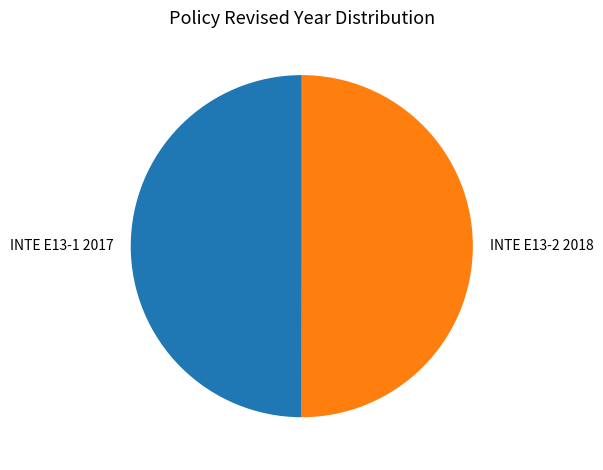

What is the ratio of the value at INTE E13-2 2018 to the value at INTE E13-1 2017?

1.0